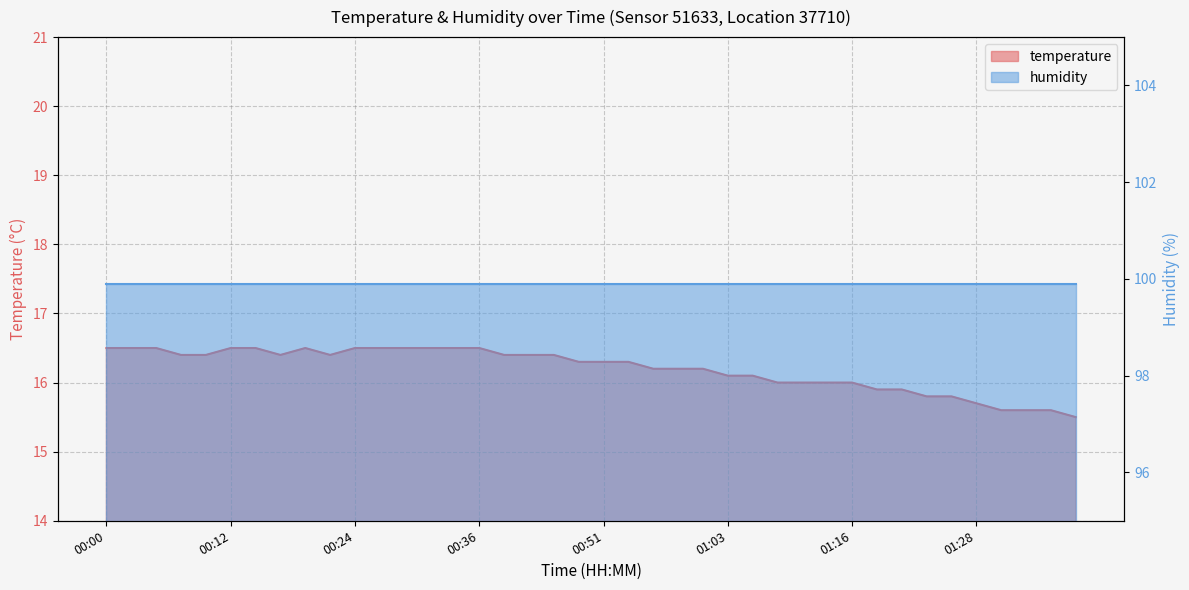

Reading right to left, list all the values displayed in this chart.

01:38=15.5	01:35=15.6	01:33=15.6	01:30=15.6	01:28=15.7	01:25=15.8	01:23=15.8	01:20=15.9	01:18=15.9	01:16=16.0	01:13=16.0	01:11=16.0	01:08=16.0	01:06=16.1	01:03=16.1	01:01=16.2	00:59=16.2	00:56=16.2	00:54=16.3	00:51=16.3	00:49=16.3	00:46=16.4	00:41=16.4	00:39=16.4	00:36=16.5	00:34=16.5	00:31=16.5	00:29=16.5	00:27=16.5	00:24=16.5	00:22=16.4	00:19=16.5	00:17=16.4	00:14=16.5	00:12=16.5	00:10=16.4	00:07=16.4	00:05=16.5	00:02=16.5	00:00=16.5